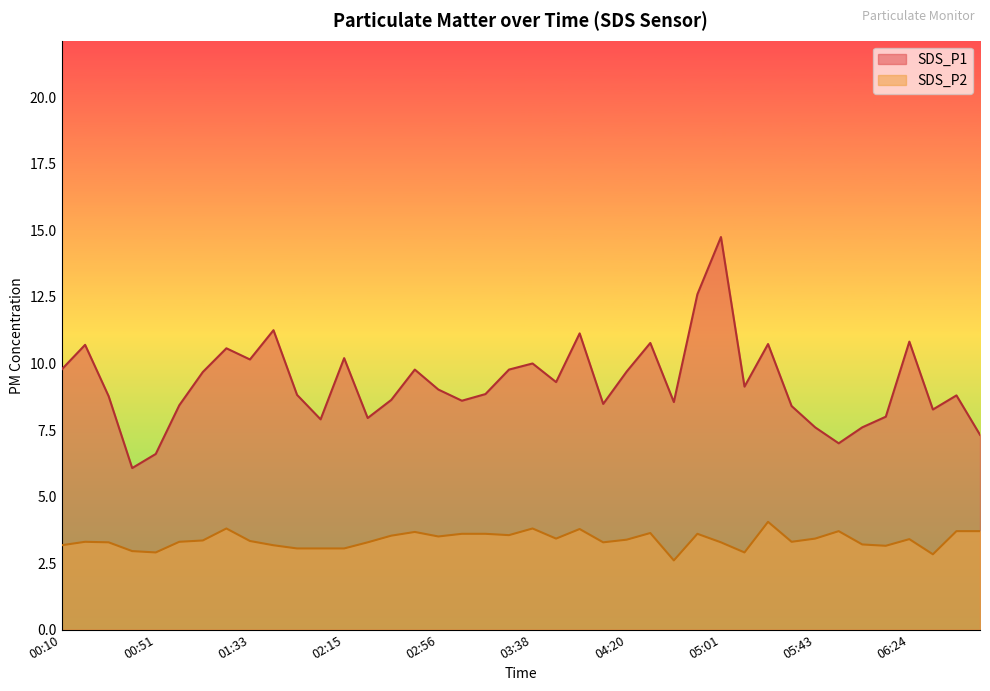

How many interior local peaks does the SDS_P1 series have?

12